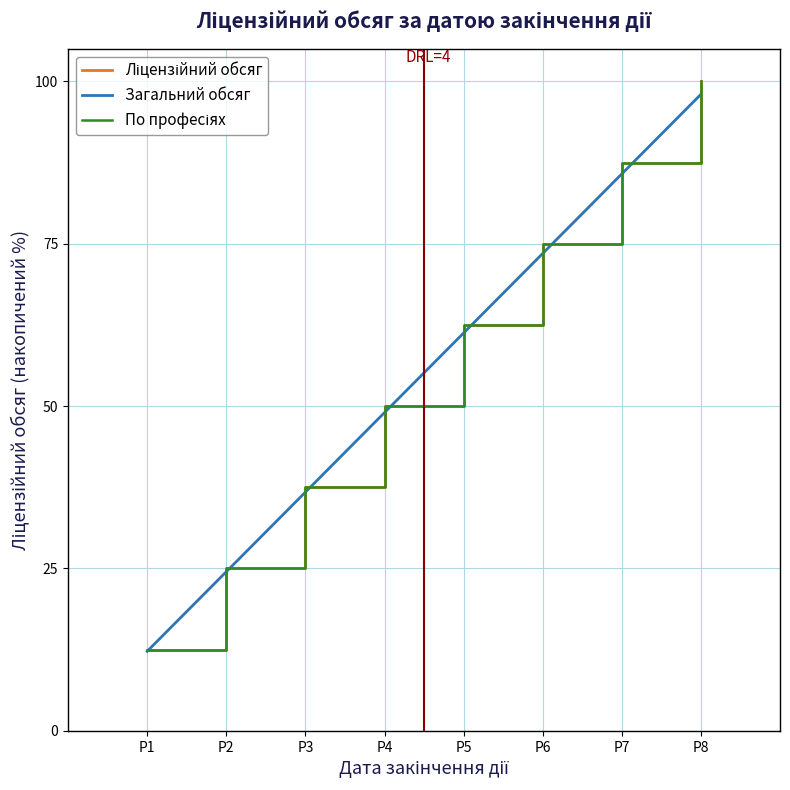

Does the chart have visible grid lines?

Yes